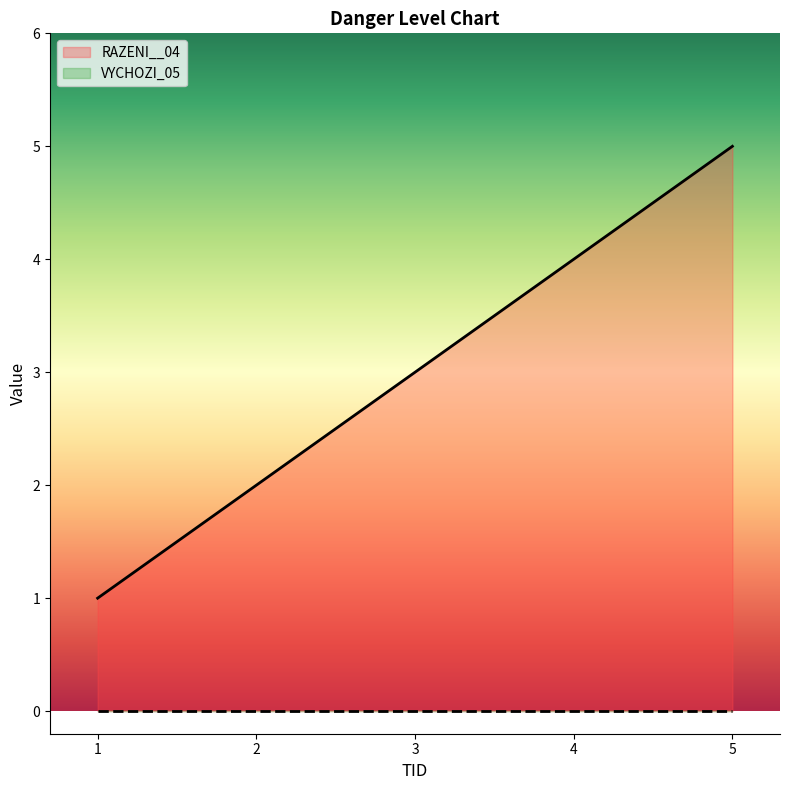

What is the difference between the maximum and minimum values?

4